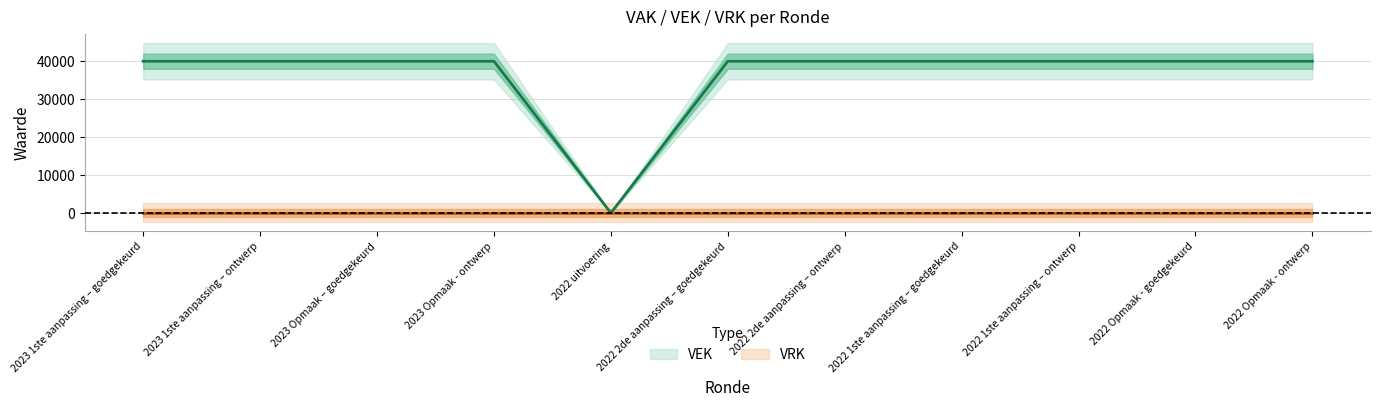

Where is the first local minimum?

2022 uitvoering